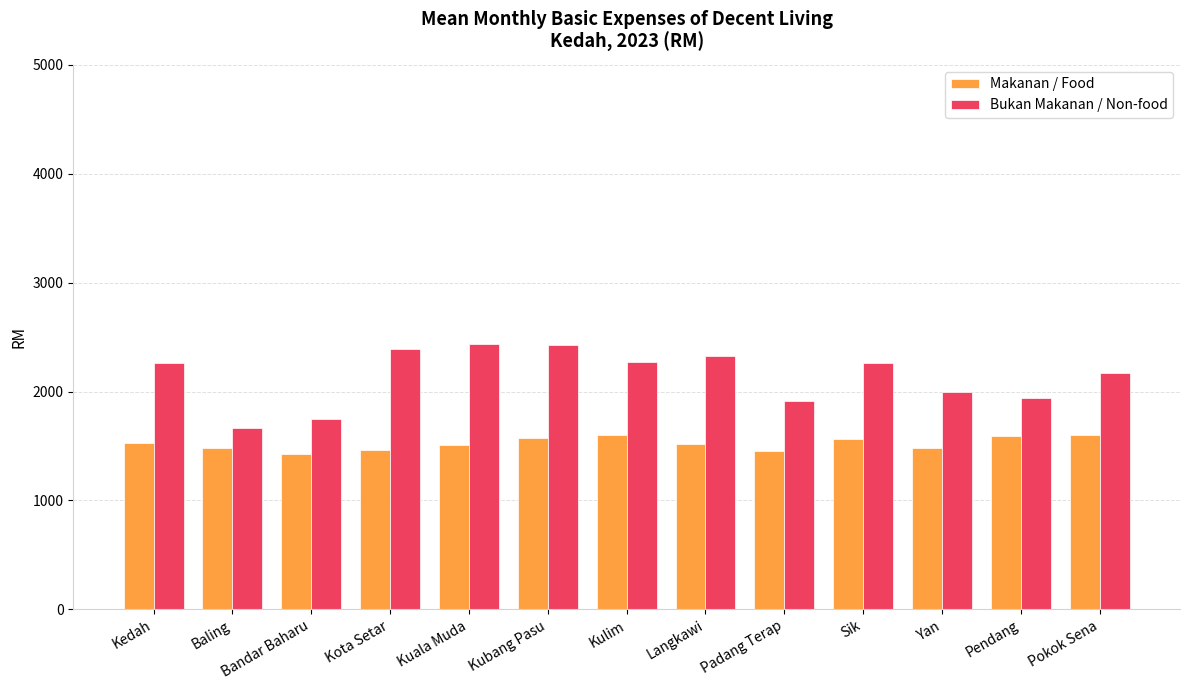

What is the smallest value displayed?

1427